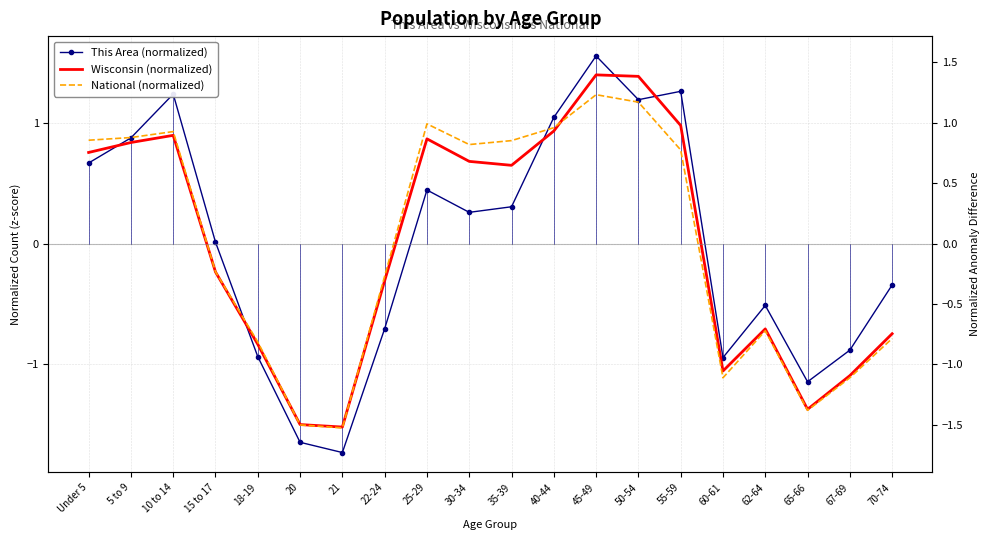

How many interior local peaks does the National (normalized) series have?

4